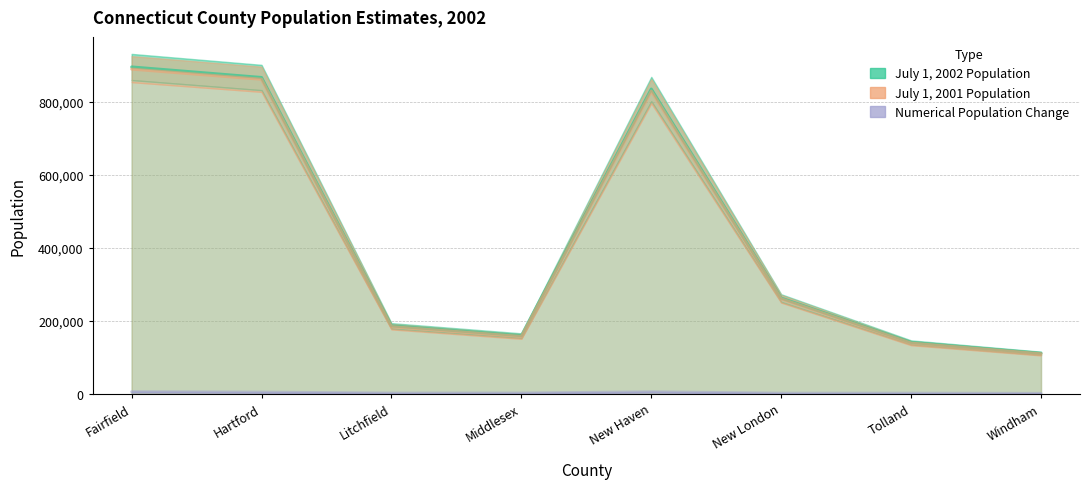

True or false: July 1, 2001 Population has a value of 139141 at Tolland.

True